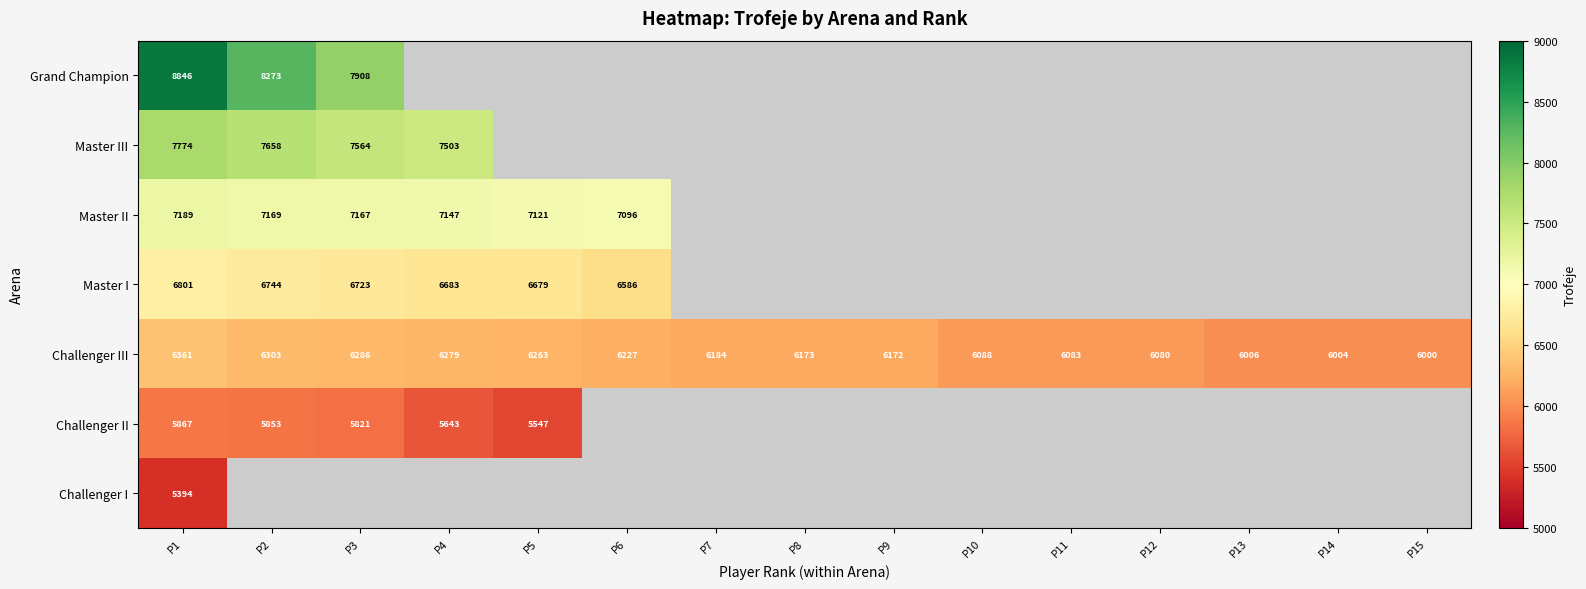

At P1, list the series in order from smallest to largest.

Challenger I, Challenger II, Challenger III, Master I, Master II, Master III, Grand Champion